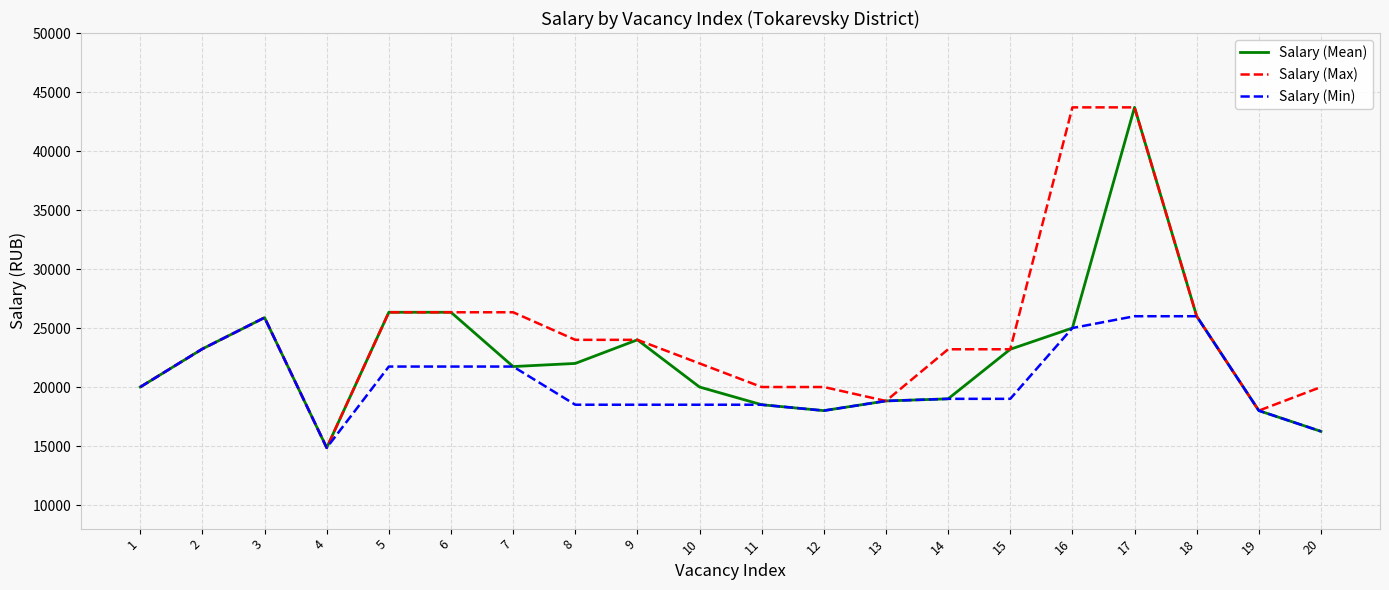

Where is the first local minimum for Salary (Min)?

4